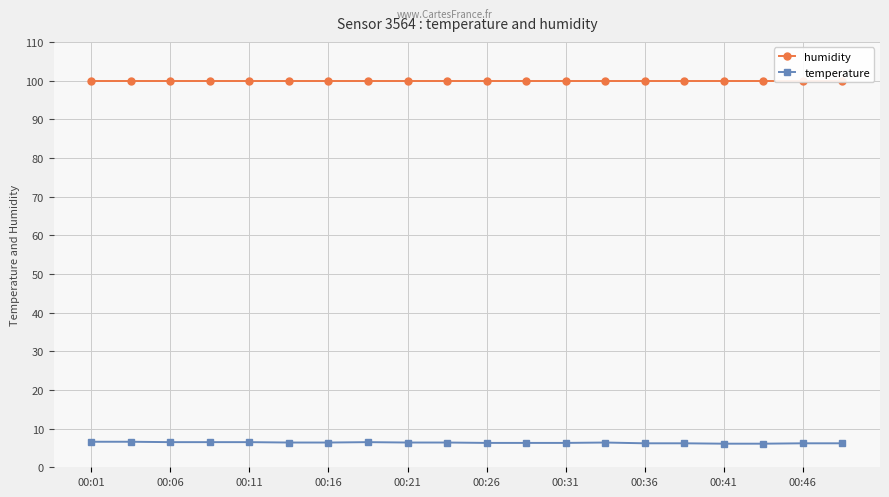

Count the number of data series in this chart.

2